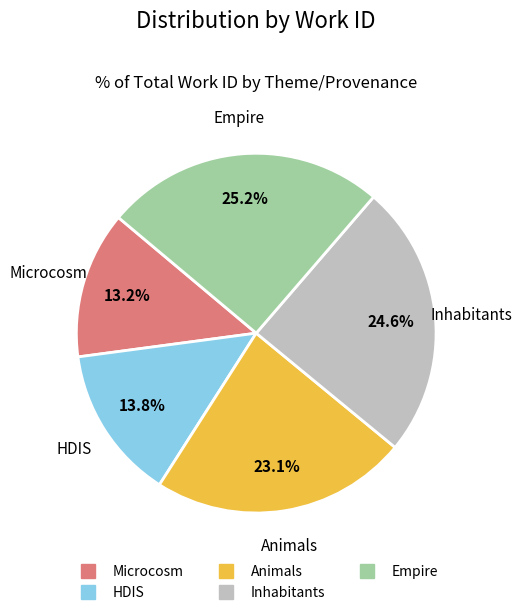

True or false: Inhabitants accounts for 25% of the total.

True